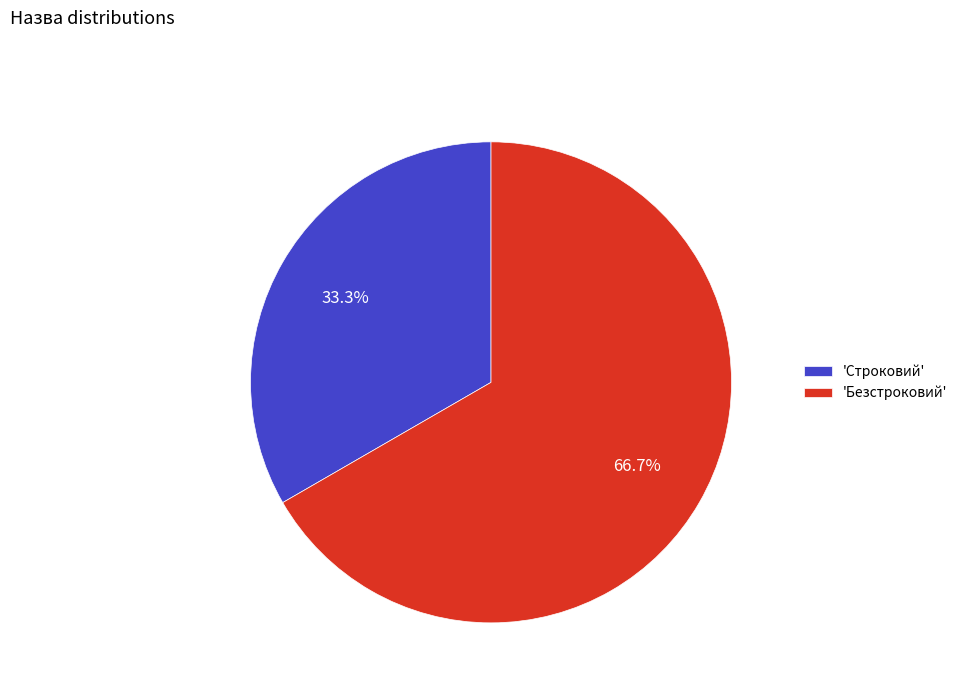

Count the number of slices in the pie.

2